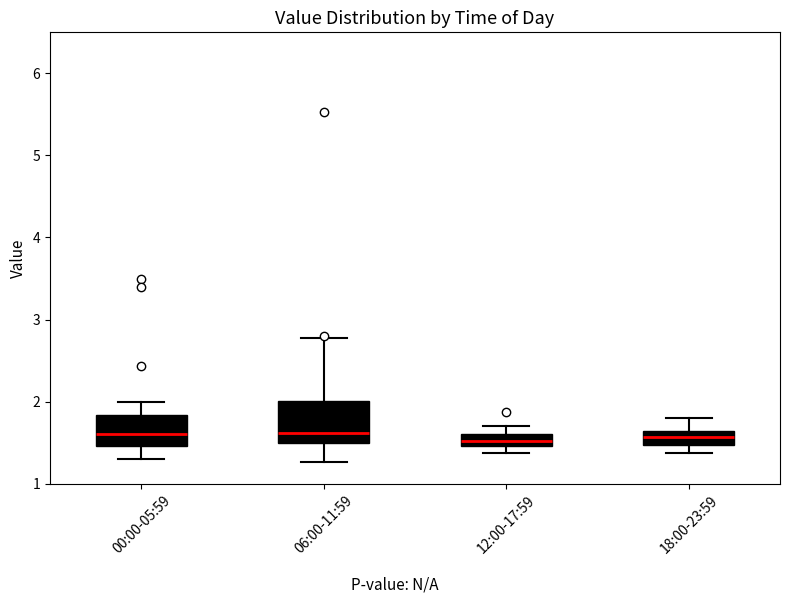

Where is the lower edge of the box for 18:00-23:59 on the y-axis? The values are not printed on the chart, so give them approximately, as read against the axis.

1.5